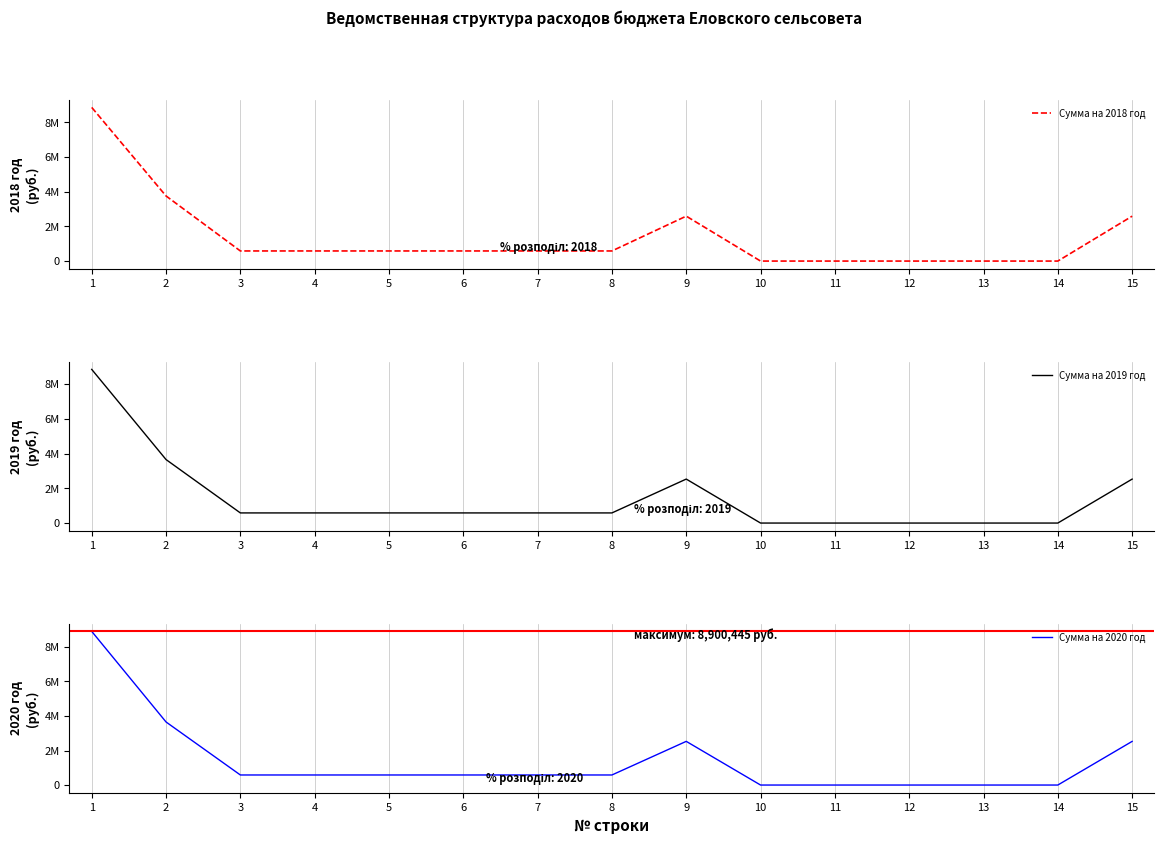

Rank the series by their maximum value, from highest to lowest.

Сумма на 2020 год, Сумма на 2018 год, Сумма на 2019 год